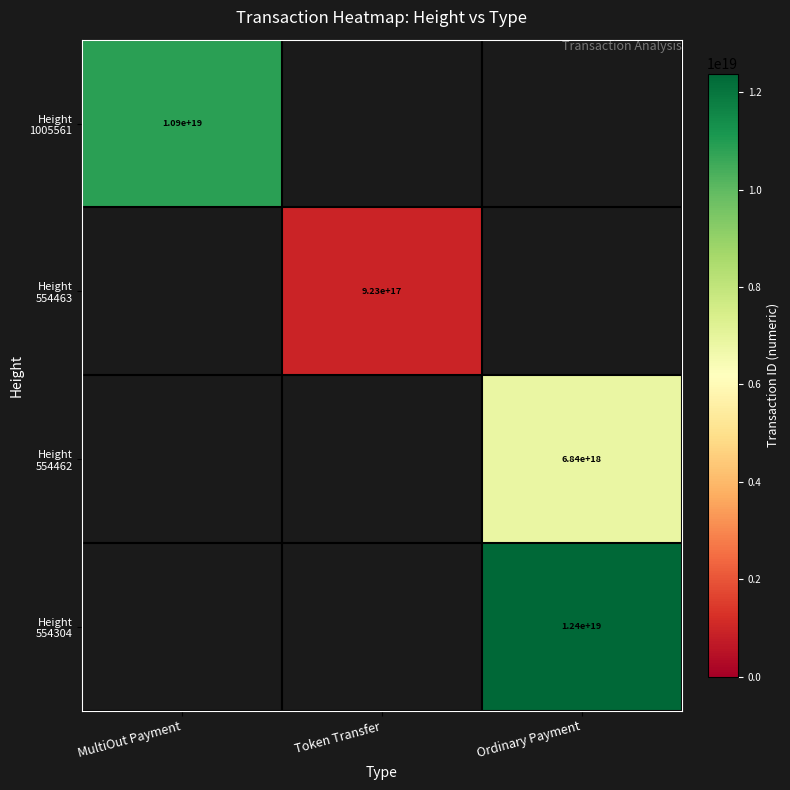

Which label corresponds to the largest value in the chart?

Ordinary Payment